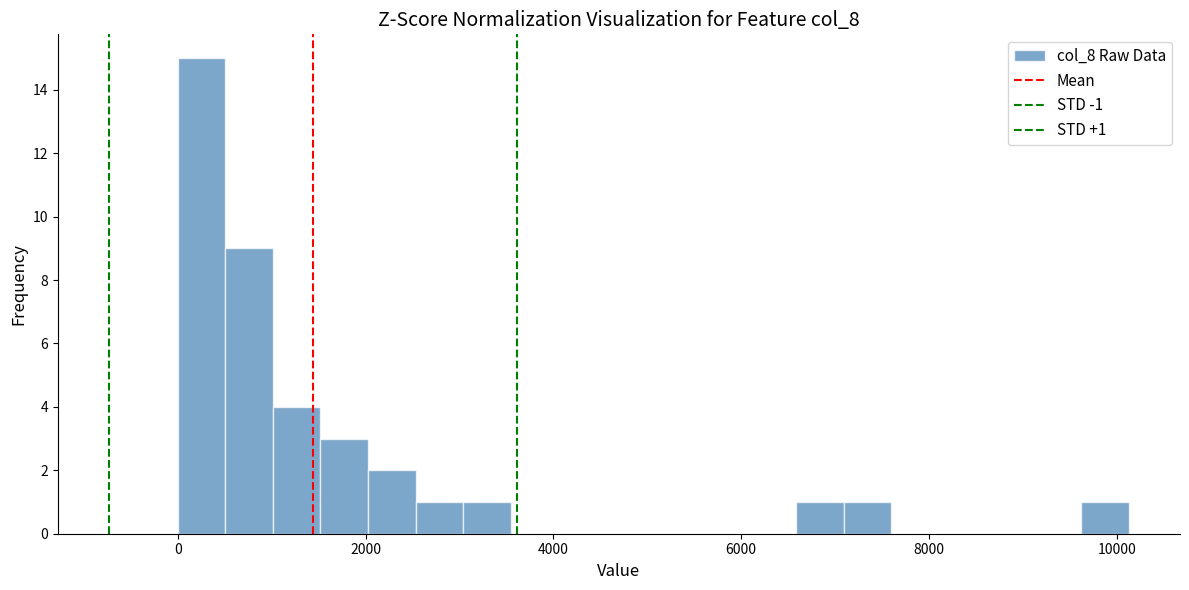

Read against the x-axis, roughly where is the centre of the tallest bar?

200